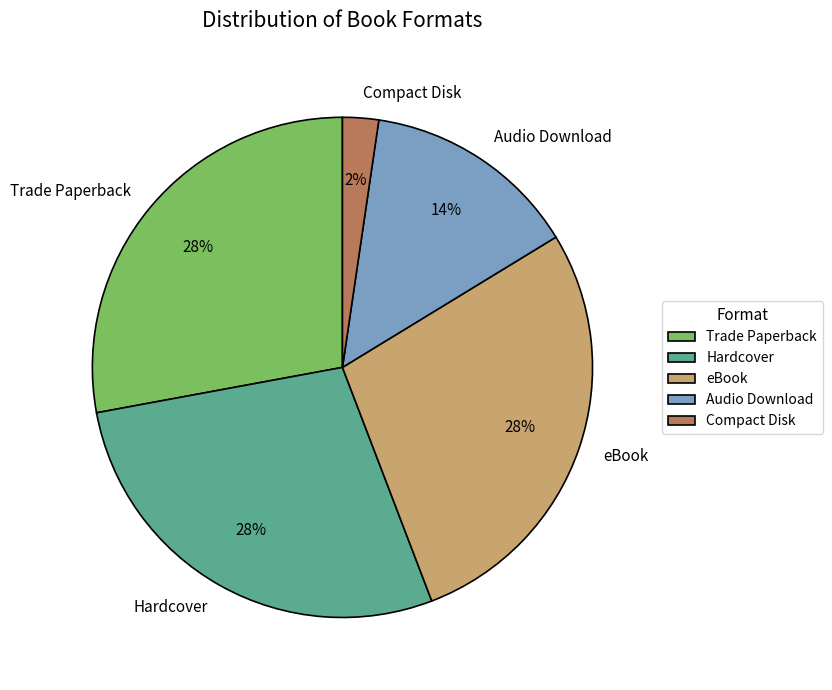

To the nearest percent, what percentage of the pie is eBook?

28%